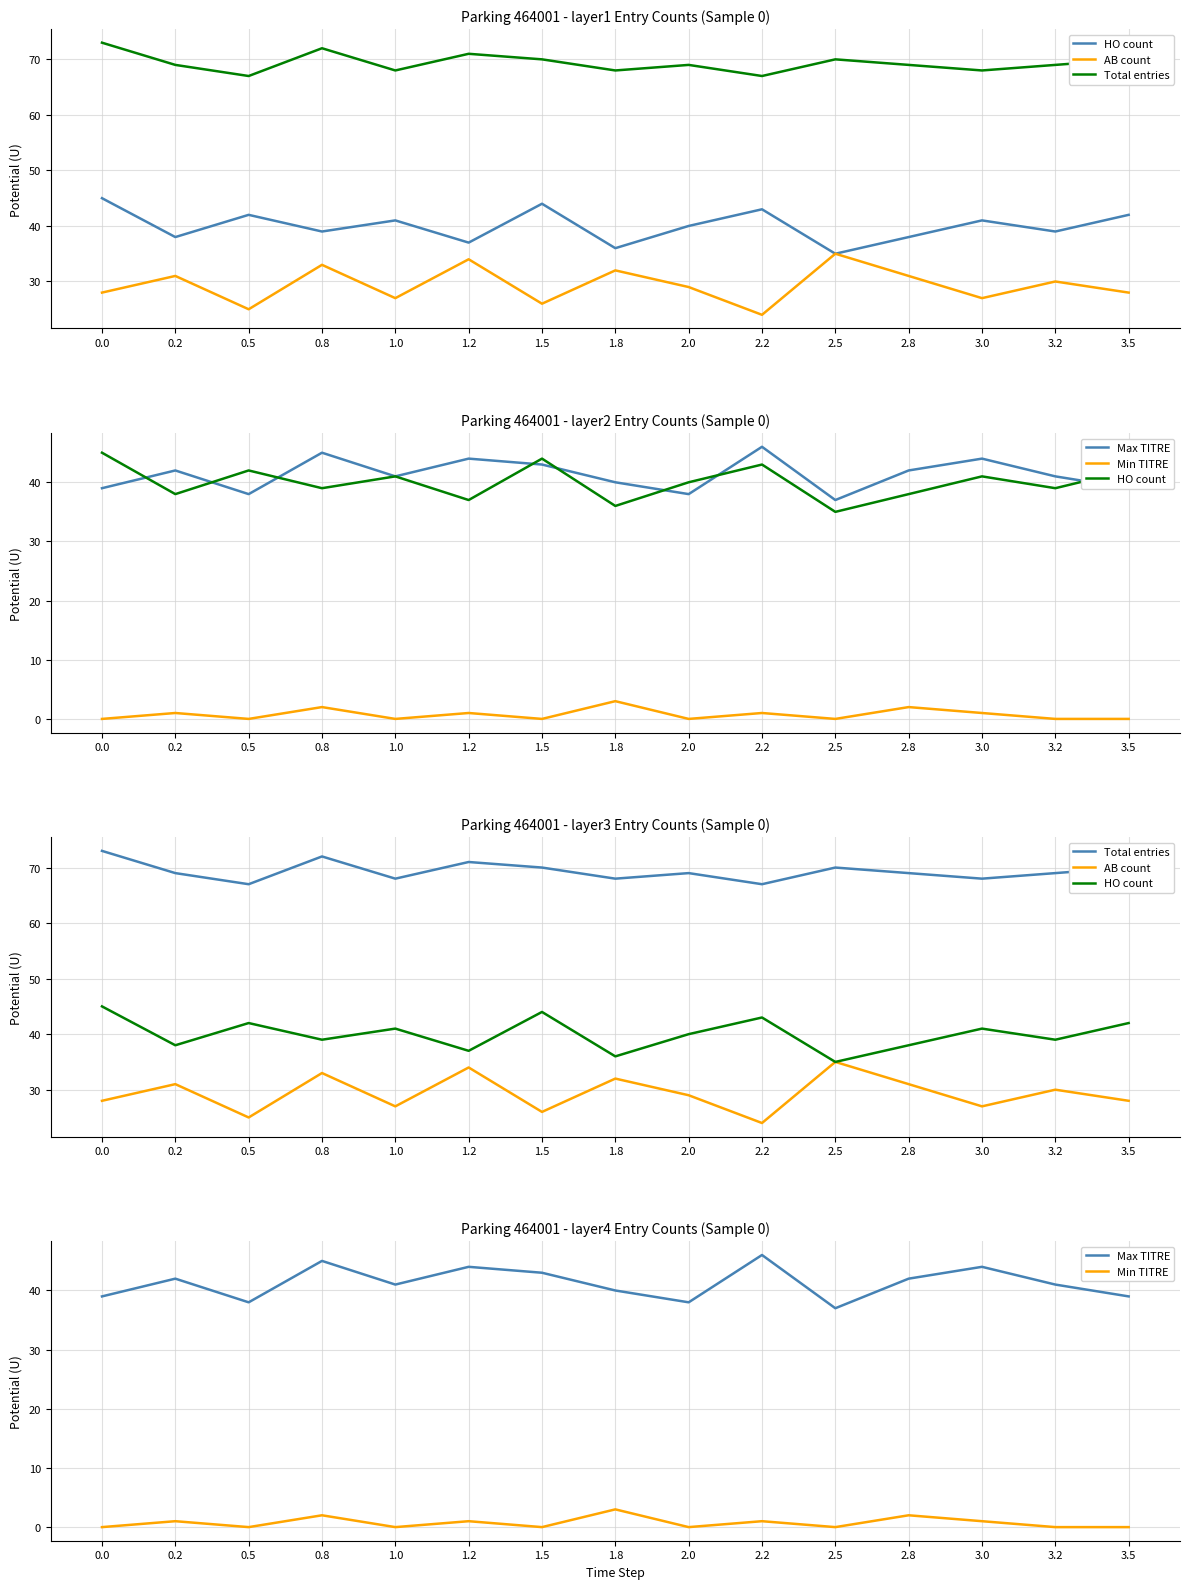

List the labels in order of Total entries value, largest first.

0.0, 0.8, 1.2, 1.5, 2.5, 3.5, 0.2, 2.0, 2.8, 3.2, 1.0, 1.8, 3.0, 0.5, 2.2